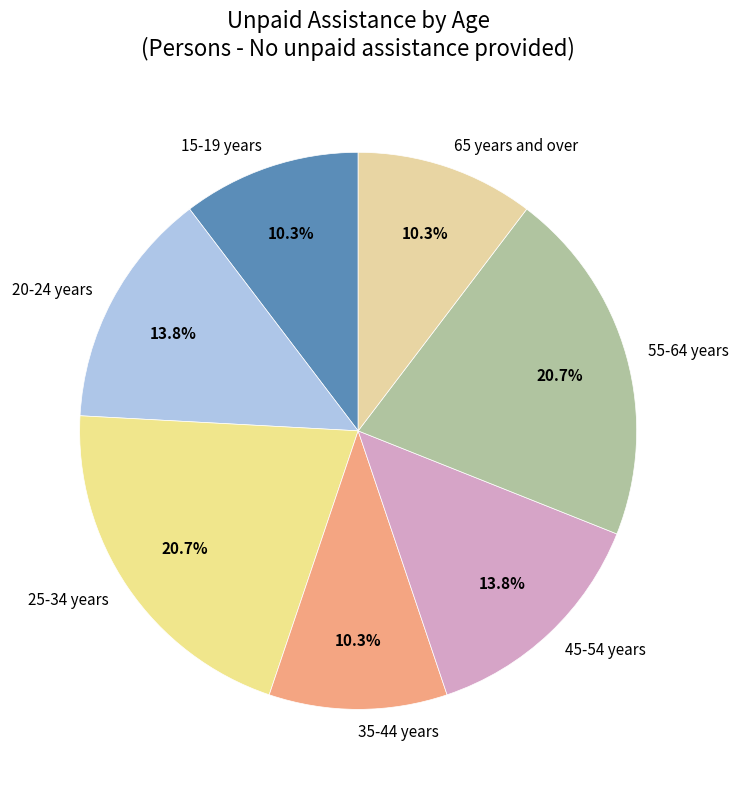

What is the ratio of the value at 25-34 years to the value at 35-44 years?

2.0